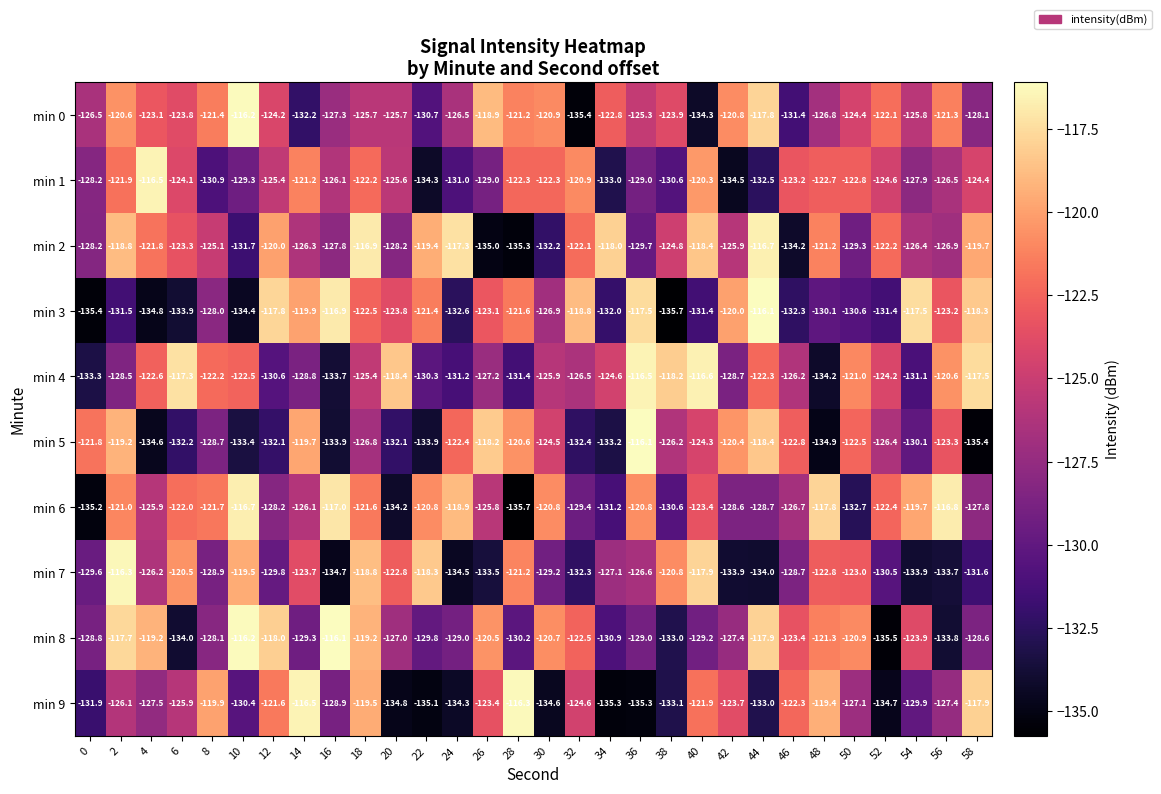

At which category is the sum across all series the highest?

18